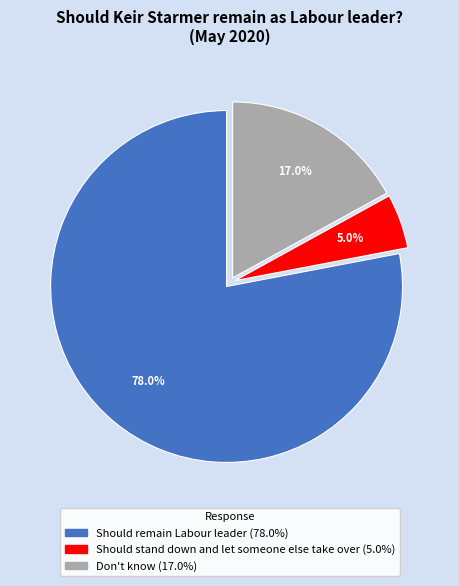

To the nearest percent, what is the combined percentage of Should stand down and let someone else take over and Don't know?

22%